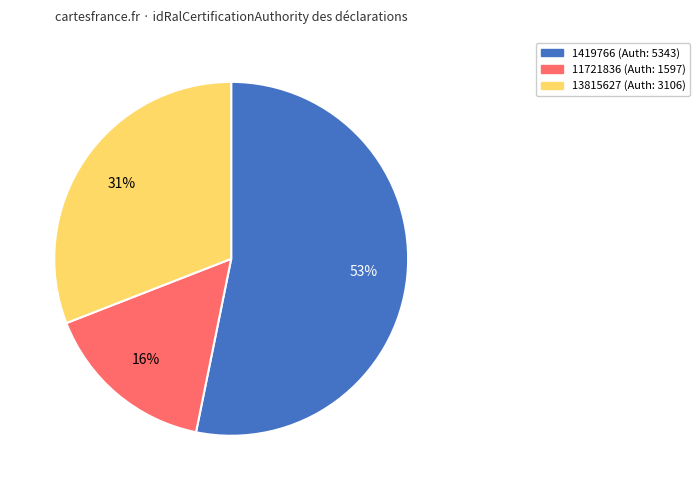

What is the majority slice?

1419766